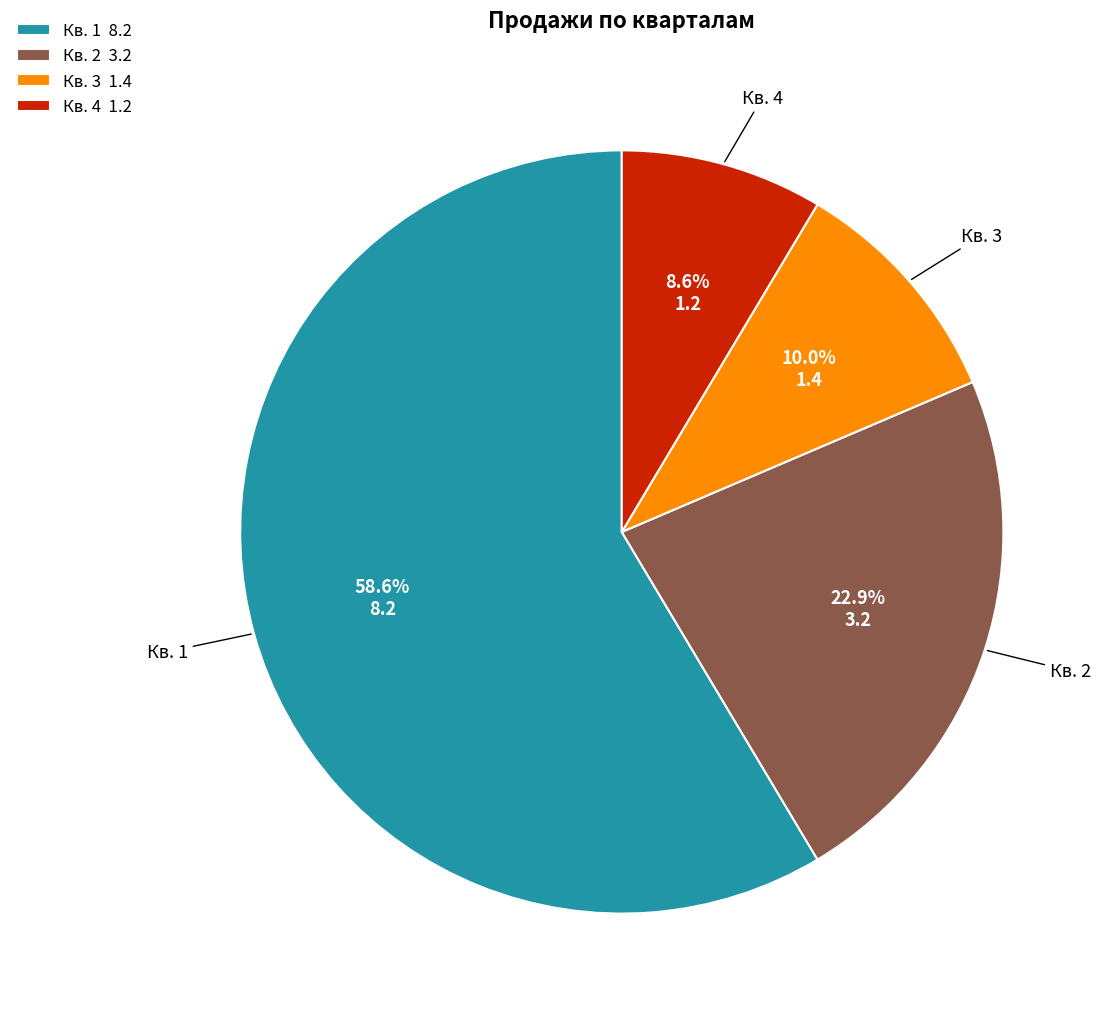

Which slice is the largest?

Кв. 1